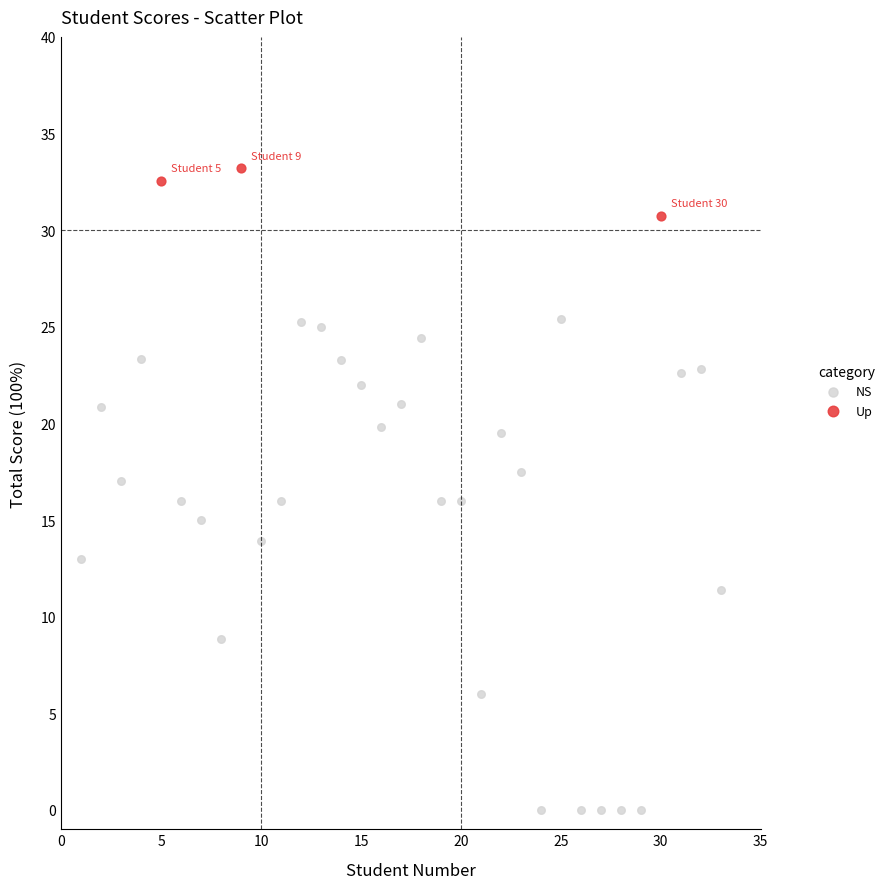

Which series reaches the minimum Y coordinate?

NS